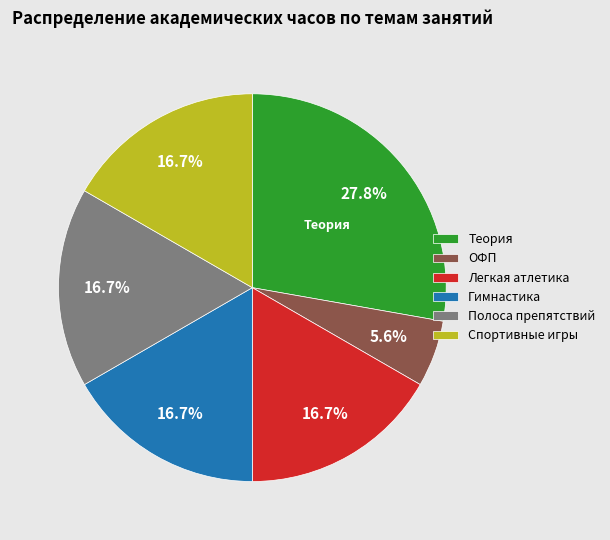

Does any single category account for the majority?

No